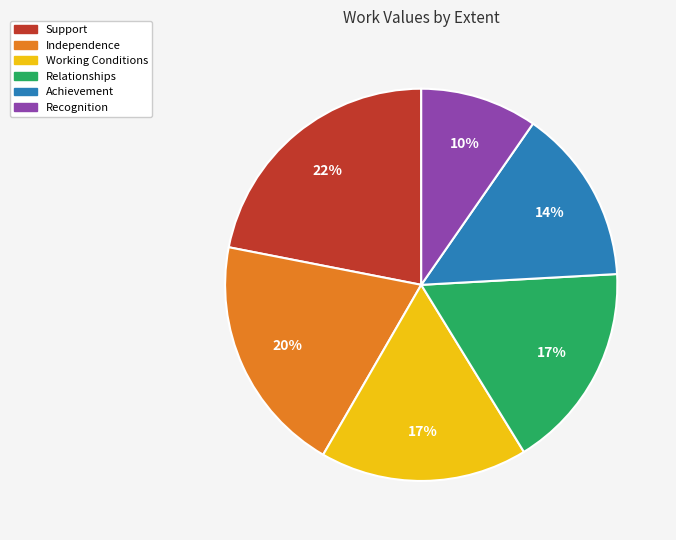

Is it true that Recognition is 23% of the pie?

False